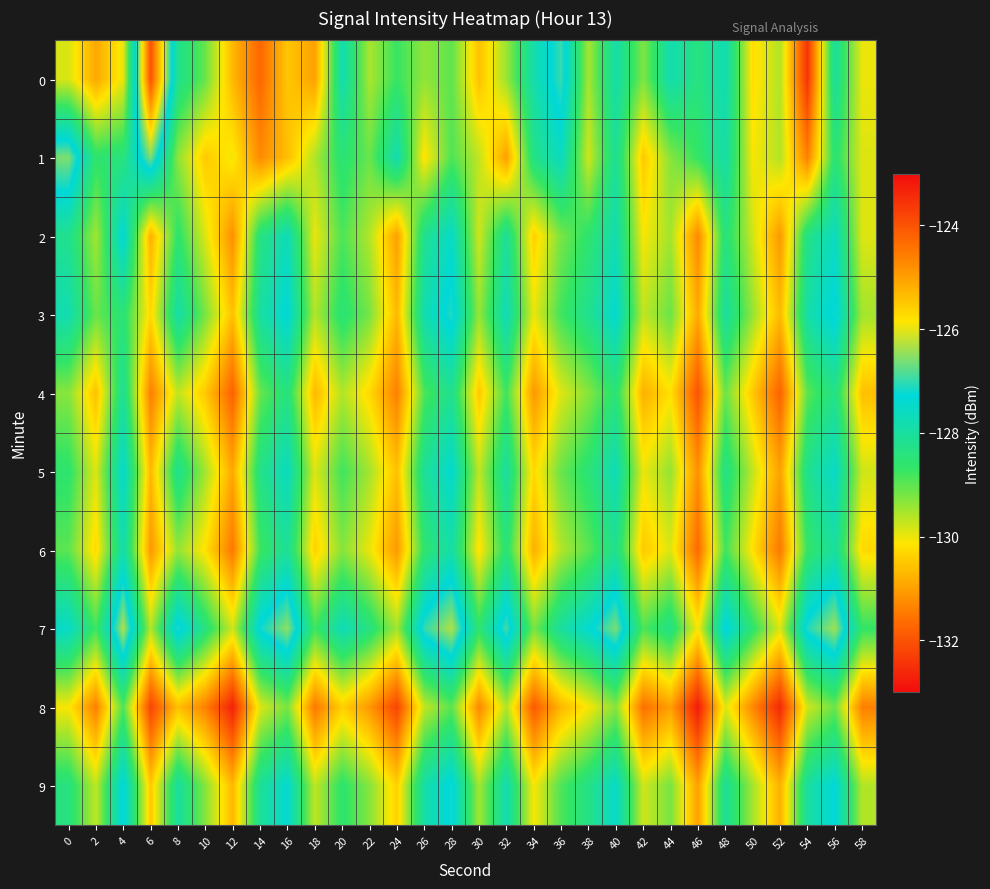

Which label corresponds to the smallest value in the chart?

46